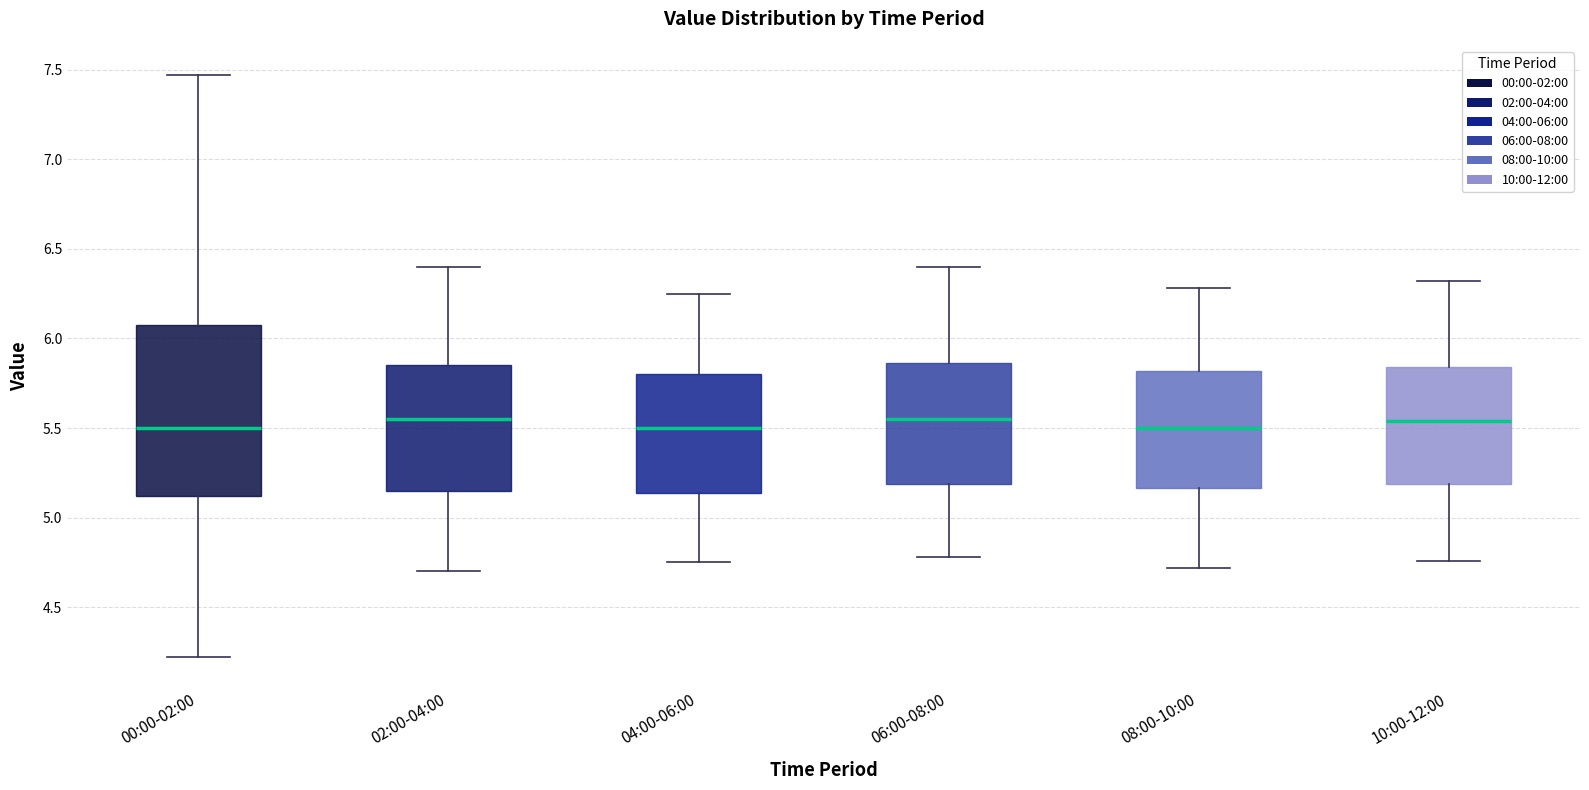

Reading left to right, read every box against the y-axis: the position of its median line, the range the box covers, and the ends of its whiskers. The values are not printed on the chart, so give them approximately, as read against the axis.

00:00-02:00: median 5.50, box 5.10 to 6.10, whiskers 4.20 to 7.45
02:00-04:00: median 5.55, box 5.15 to 5.85, whiskers 4.70 to 6.40
04:00-06:00: median 5.50, box 5.15 to 5.80, whiskers 4.75 to 6.25
06:00-08:00: median 5.55, box 5.20 to 5.85, whiskers 4.80 to 6.40
08:00-10:00: median 5.50, box 5.15 to 5.80, whiskers 4.70 to 6.30
10:00-12:00: median 5.55, box 5.20 to 5.85, whiskers 4.75 to 6.30